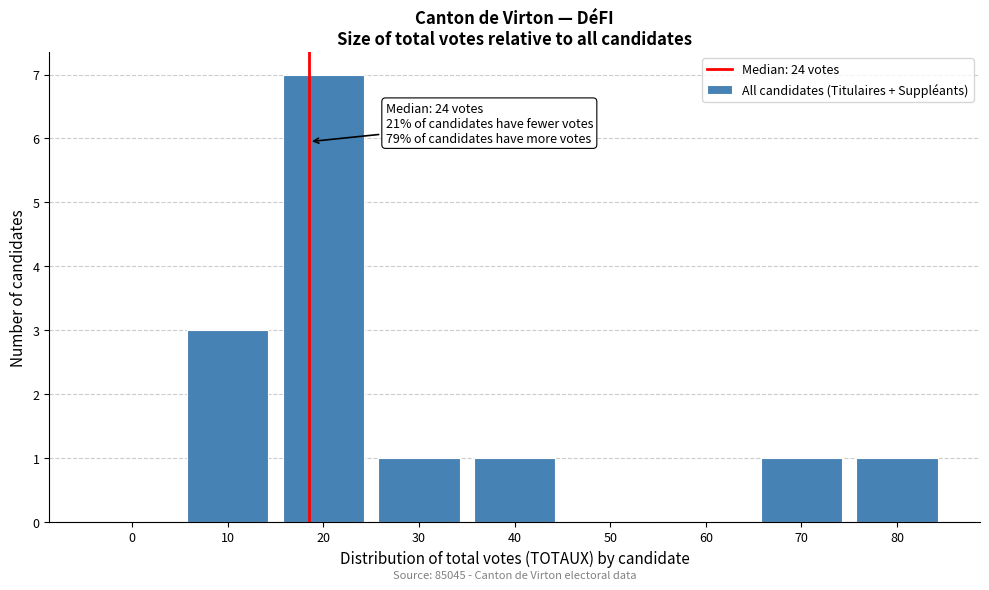

Reading right to left, transcribe all the data shown in this chart.

80=1	70=1	60=0	50=0	40=1	30=1	20=7	10=3	0=0